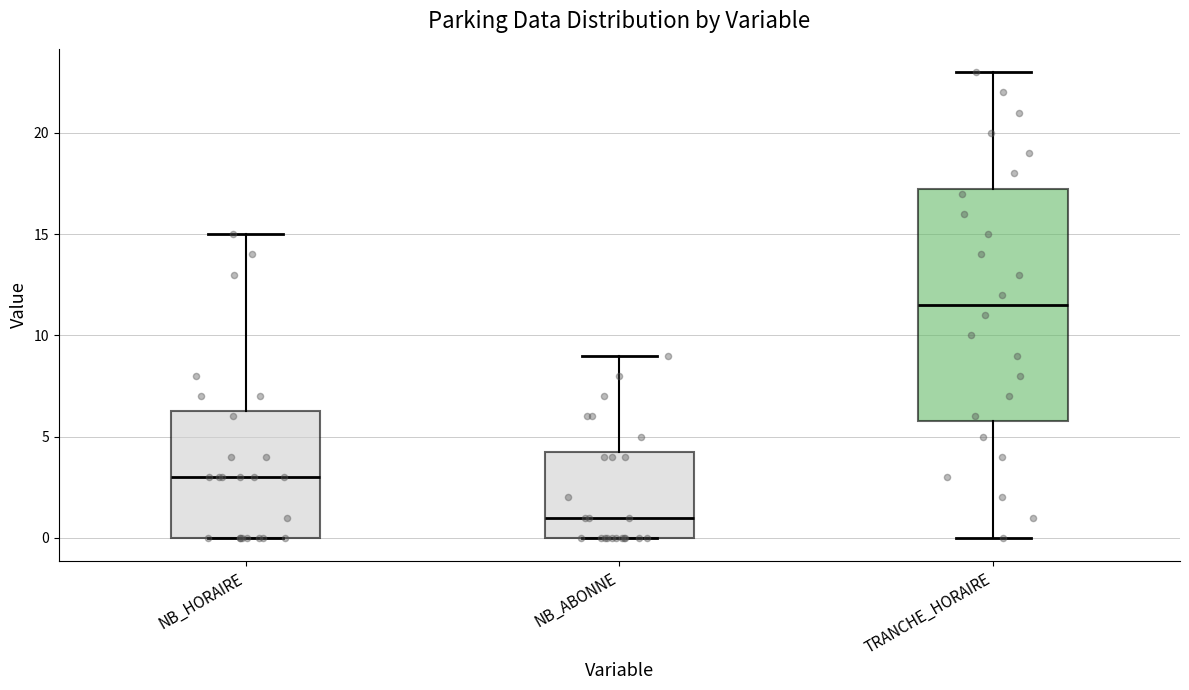

Reading left to right, transcribe this box plot: for each box, give where its median line is, the range the box spans, and where its two whiskers end, as read against the y-axis. The values are not printed on the chart, so give them approximately, as read against the axis.

NB_HORAIRE: median 3.0, box 0.0 to 6.5, whiskers 0.0 to 15.0
NB_ABONNE: median 1.0, box 0.0 to 4.5, whiskers 0.0 to 9.0
TRANCHE_HORAIRE: median 11.5, box 6.0 to 17.5, whiskers 0.0 to 23.0